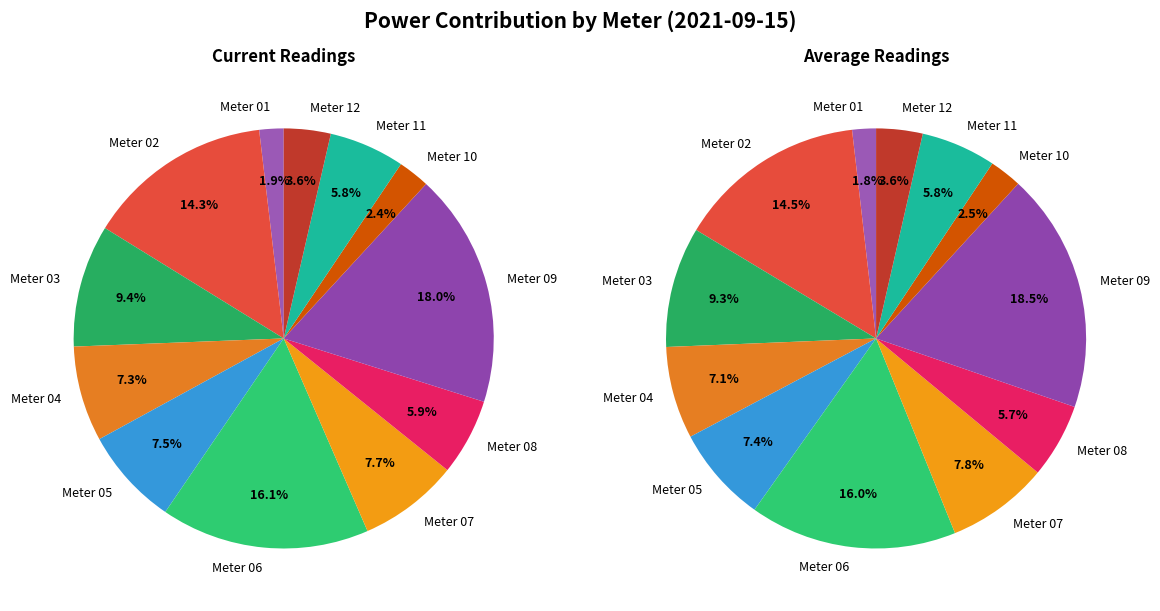

Rank the categories by value from lowest to highest.

01, 10, 12, 11, 08, 04, 05, 07, 03, 02, 06, 09